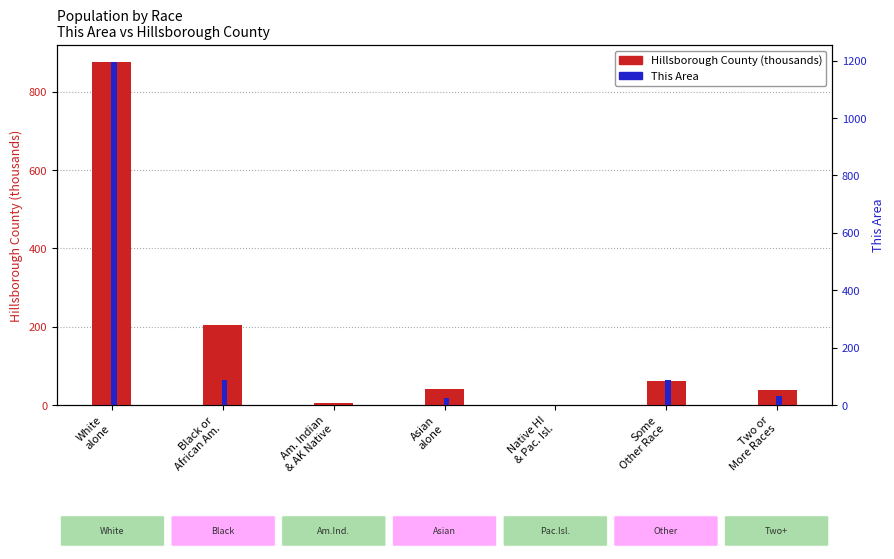

Is the value of Hillsborough County (thousands) at Asian
alone greater than the value of This Area at Asian
alone?

Yes